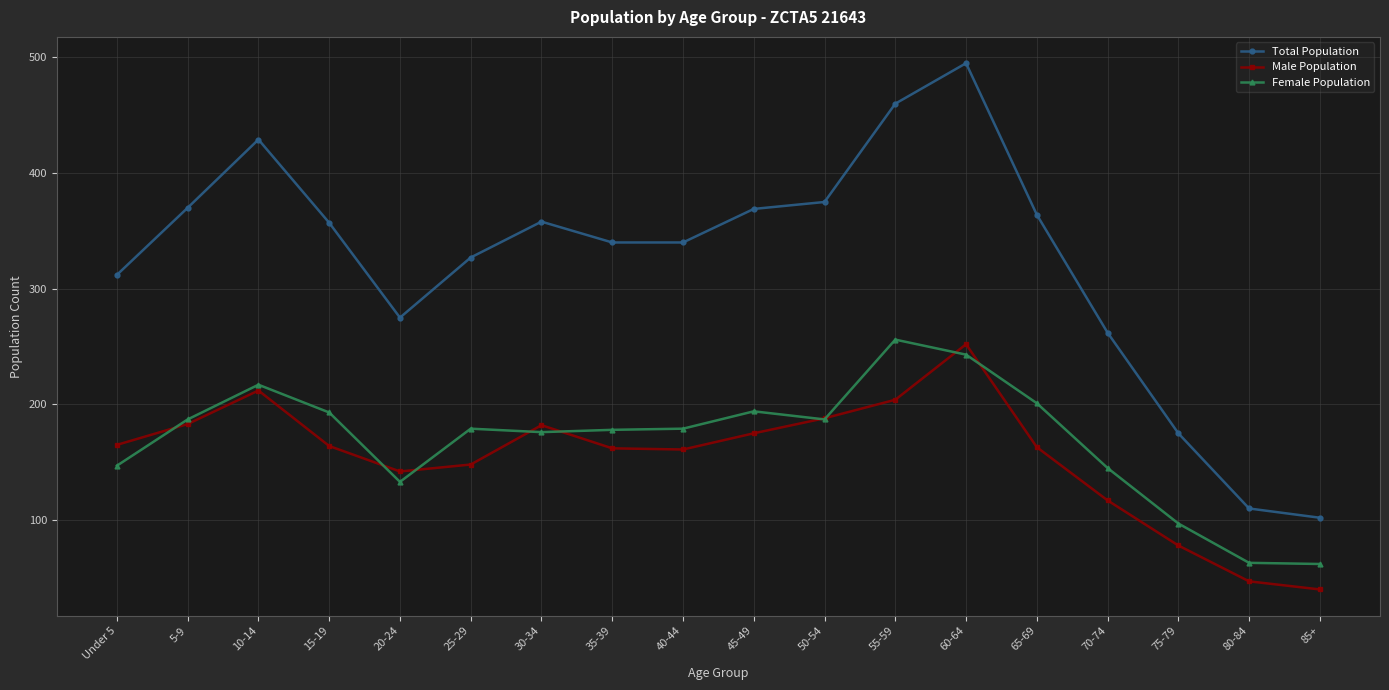

What is the label of the 12th point from the left?

55-59